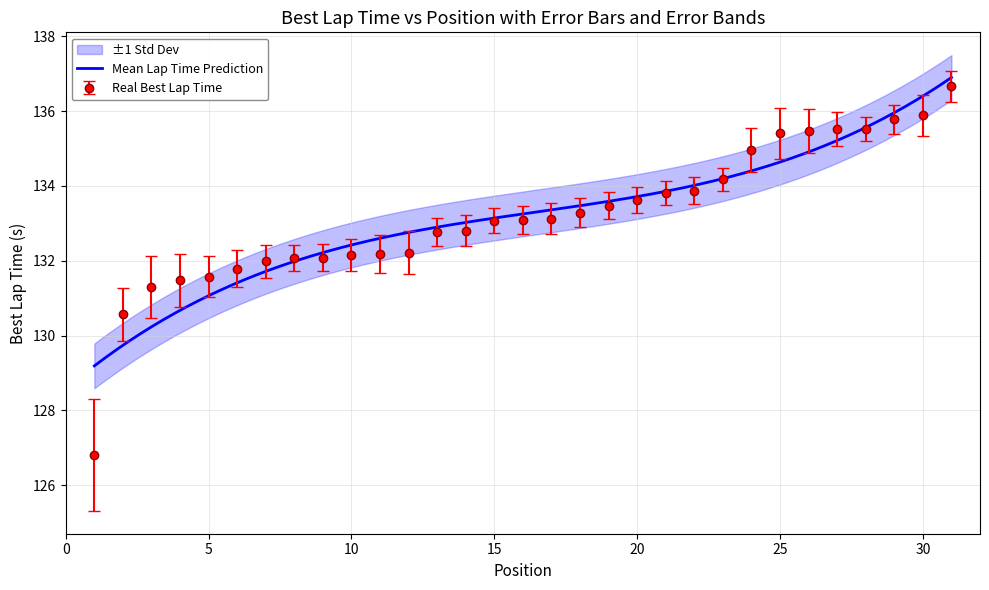

At which category does Best Speed reach its first local peak?

8